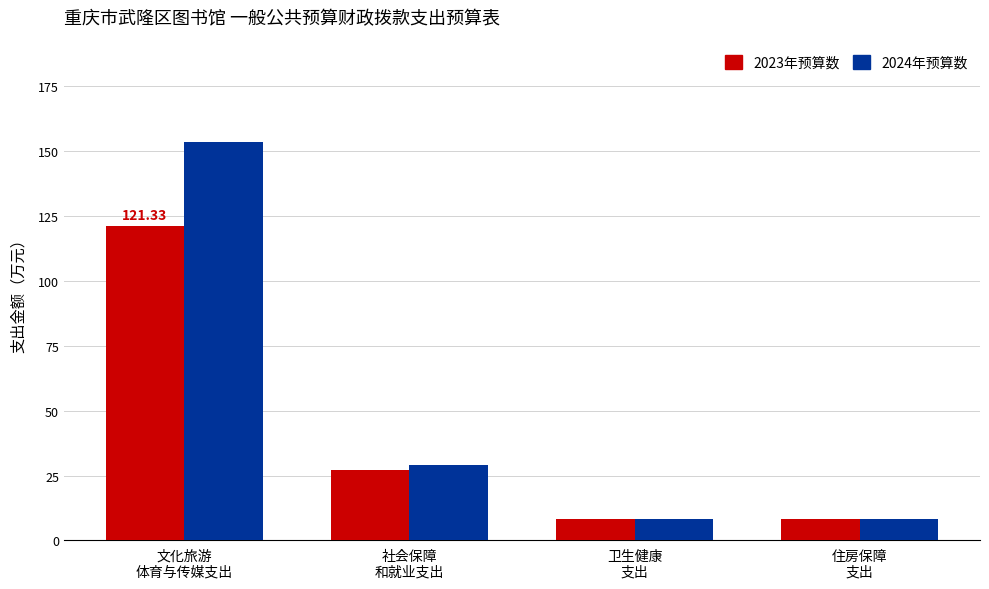

Where is 2024年预算数 nearest to the value 80?

社会保障
和就业支出